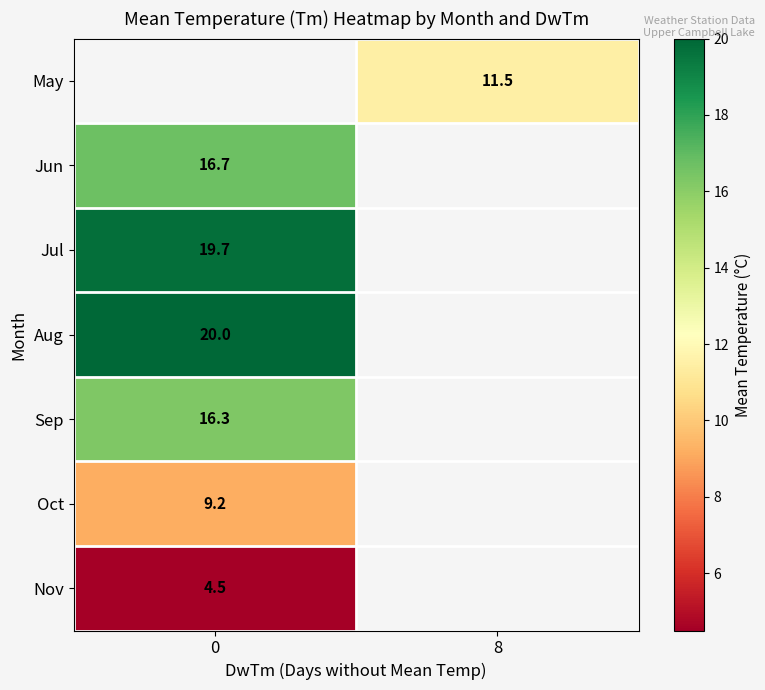

The value of row_4 at 0 is 11.4. True or false?

False